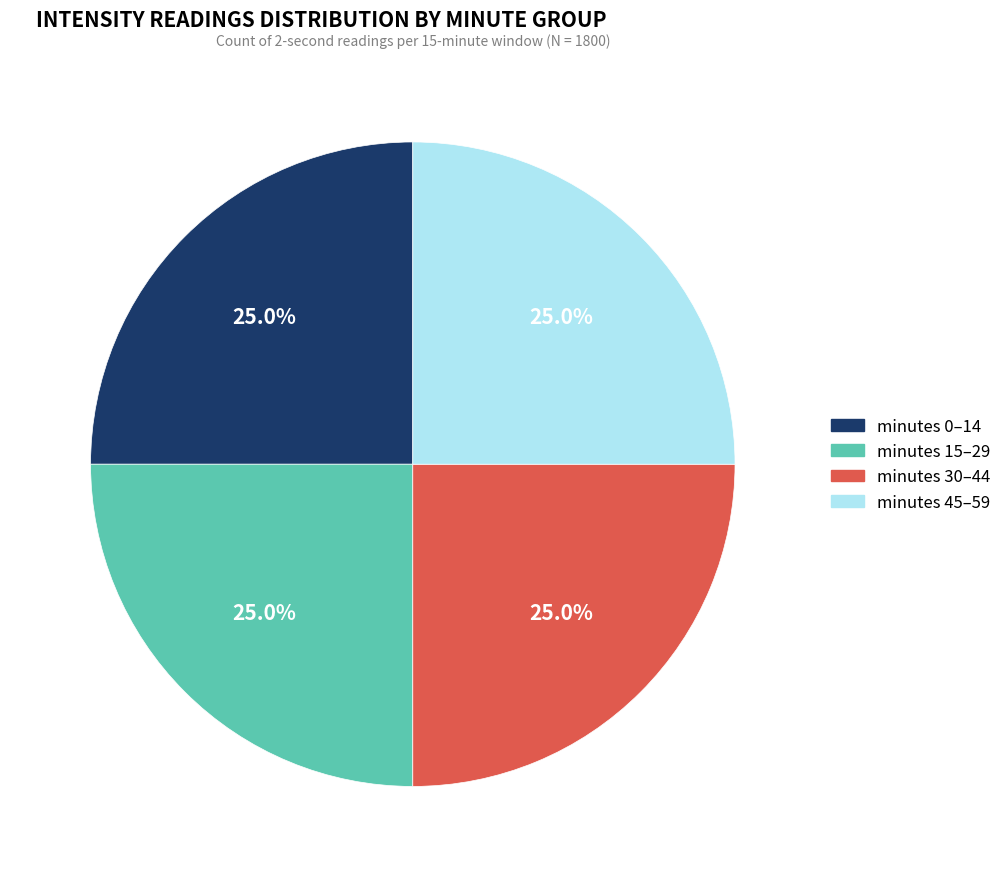

How much of the chart is everything except minutes 0–14?

75.0%